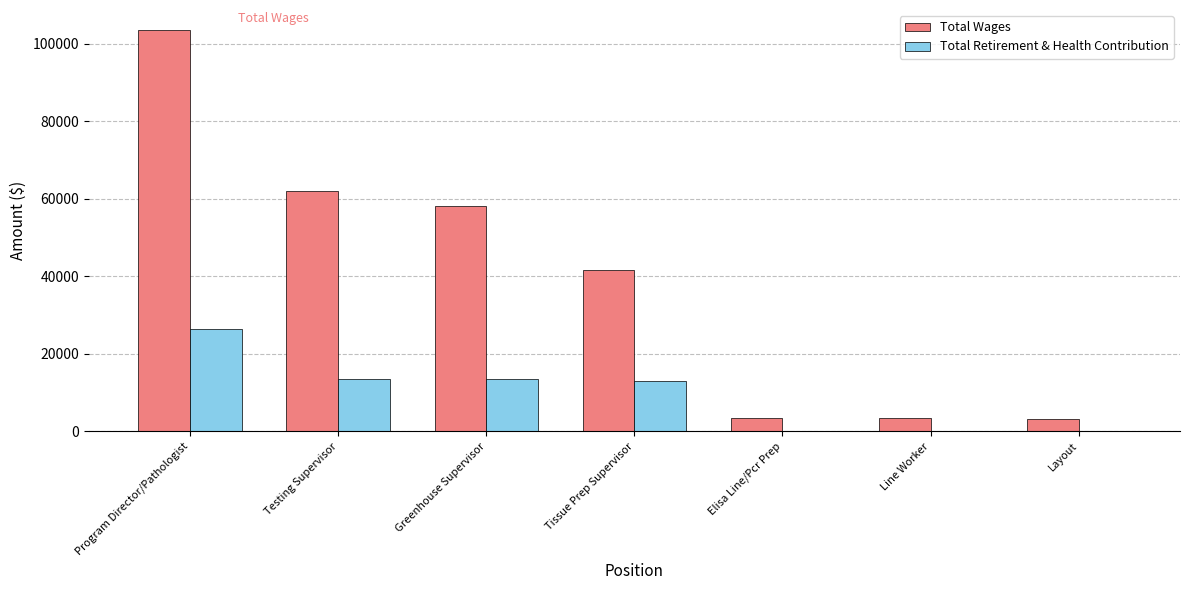

How many groups of bars are there?

7